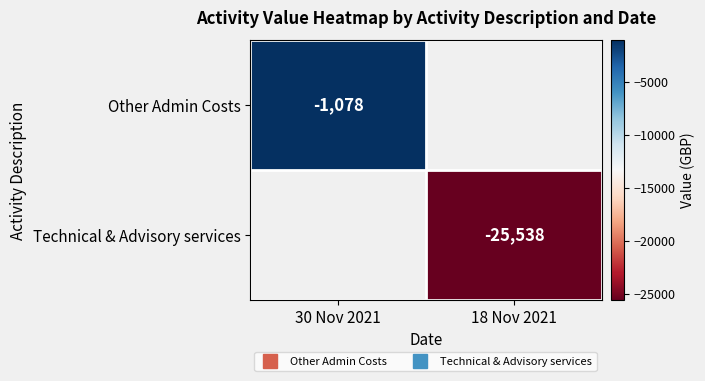

At how many categories does at least one series exceed -11269?

1